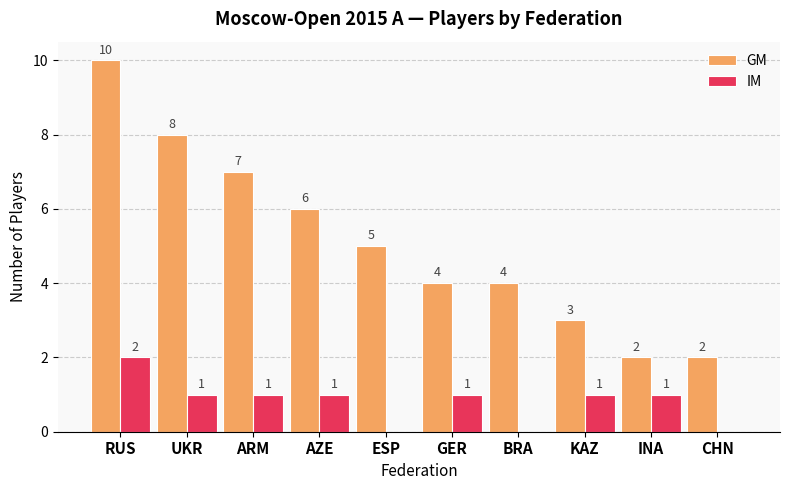

Which series has the largest total across all categories?

GM